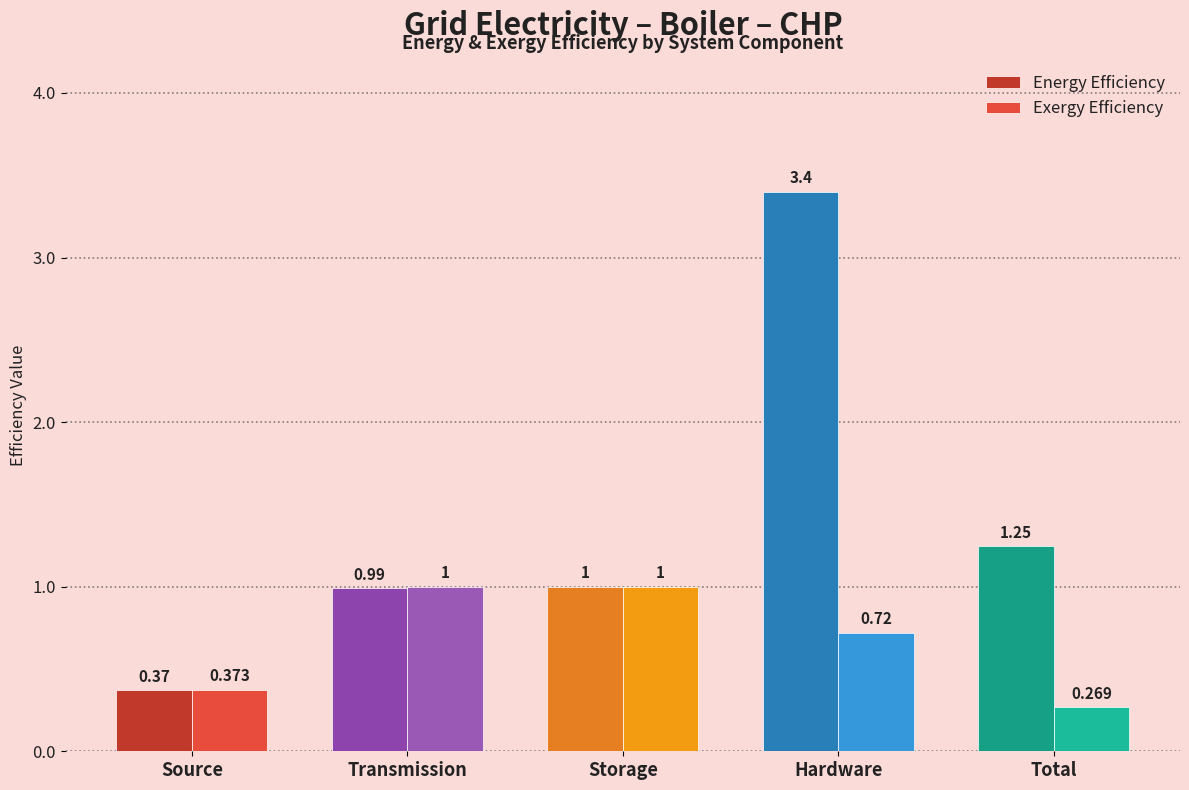

Which series changed the most between Source and Storage?

Energy Efficiency